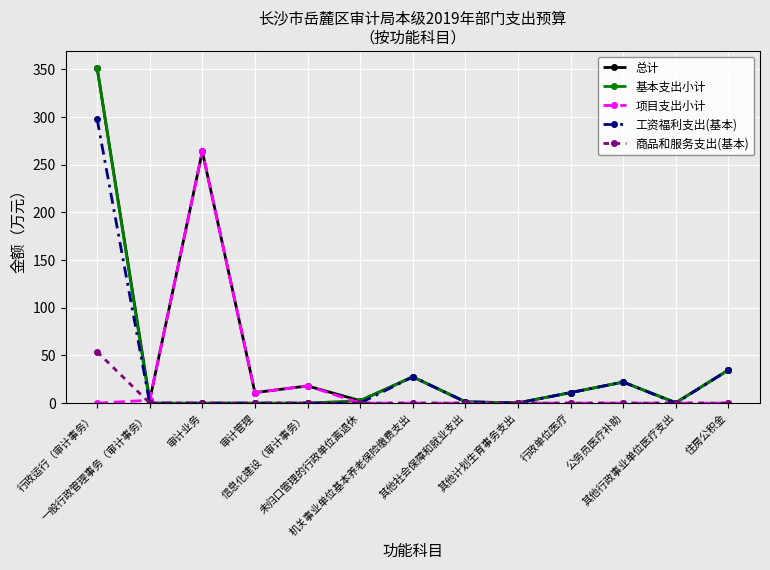

Which series has the largest total across all categories?

总计